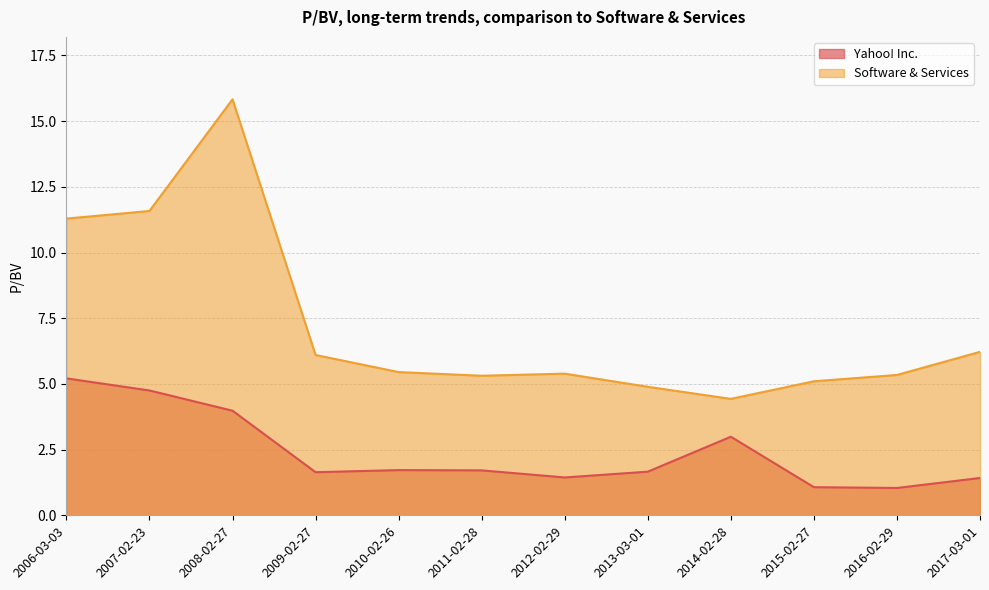

True or false: Software & Services and Yahoo! Inc. cross at least once.

False